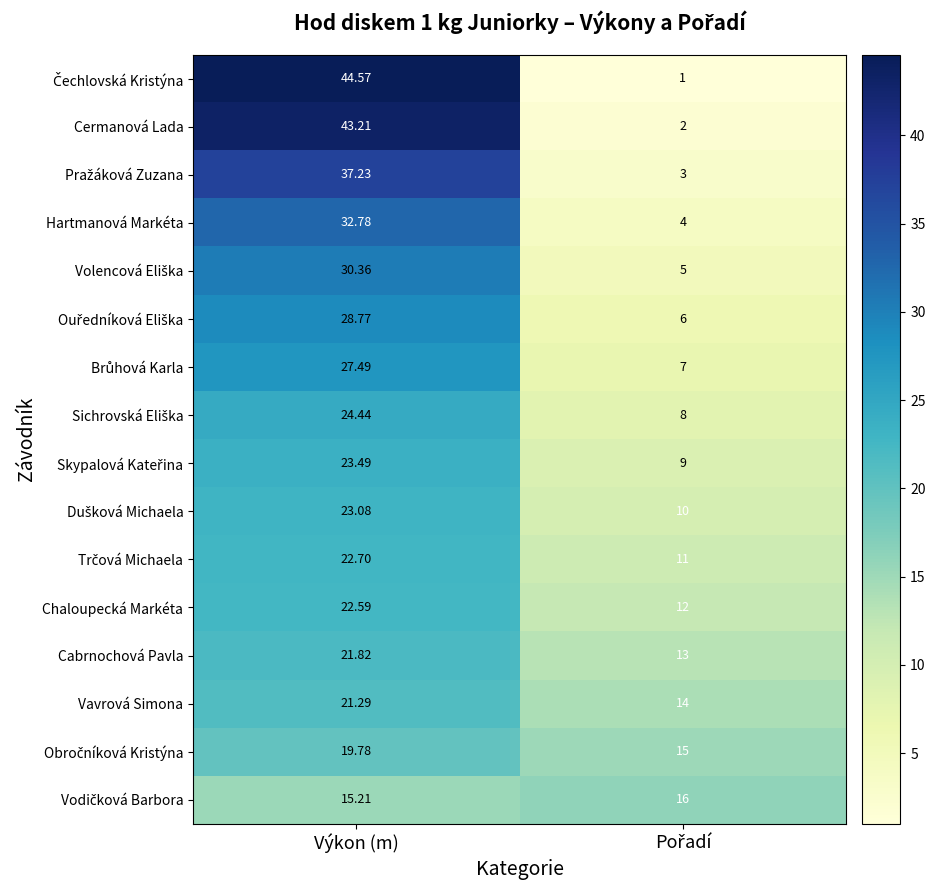

At which category is the sum across all series the highest?

Výkon (m)